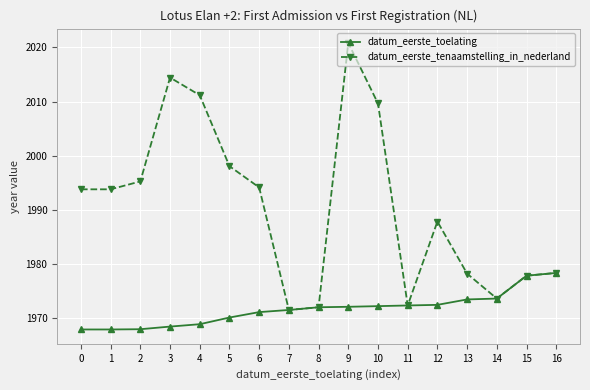

What is the value of the datum_eerste_toelating point at the 13th from the left?

1972.5